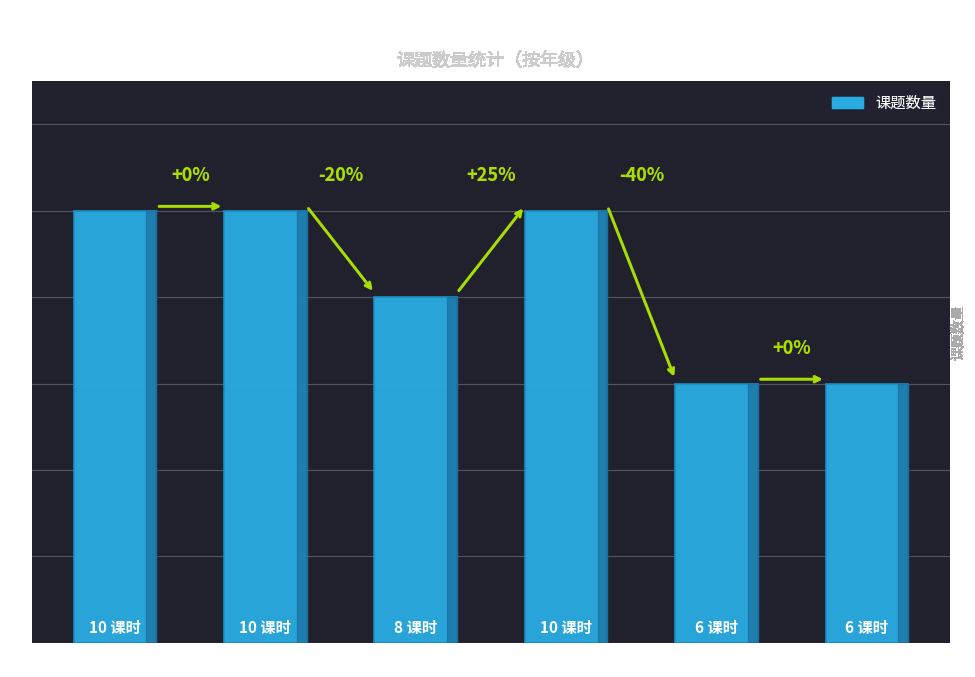

How many bars are there in total?

6